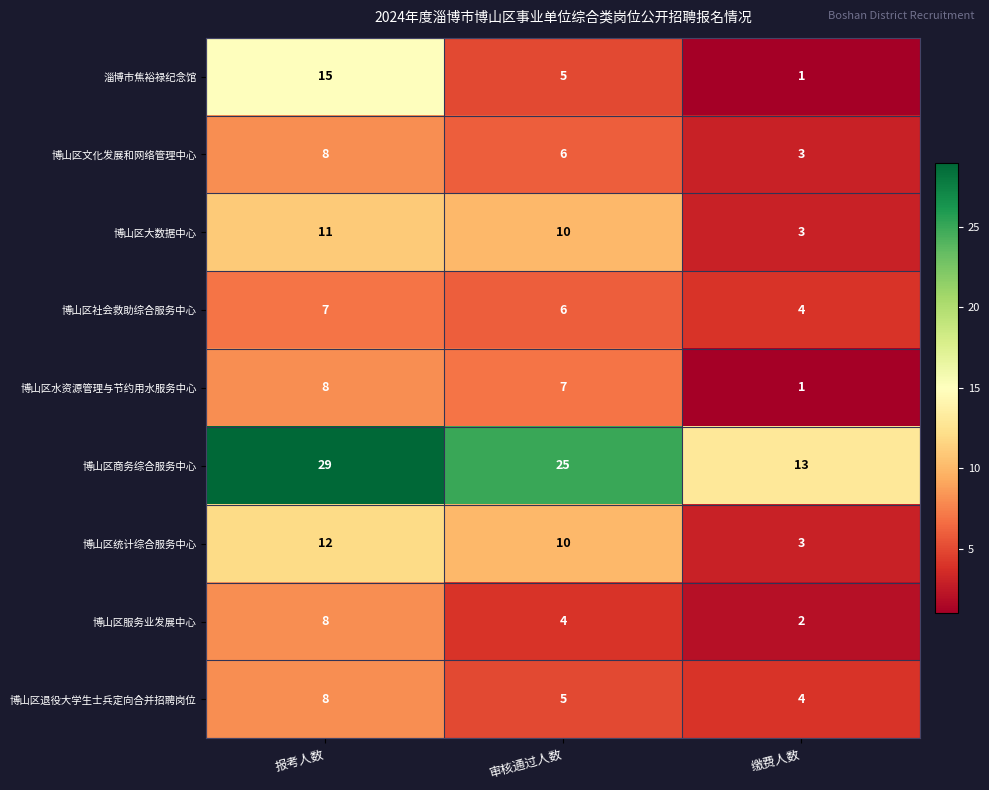

Which series has the largest total across all categories?

博山区商务综合服务中心